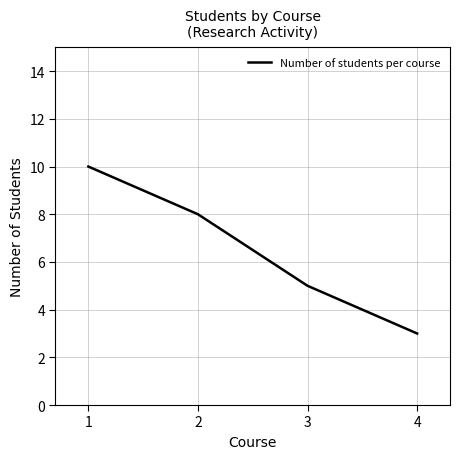

Where does the data first go above 8?

1